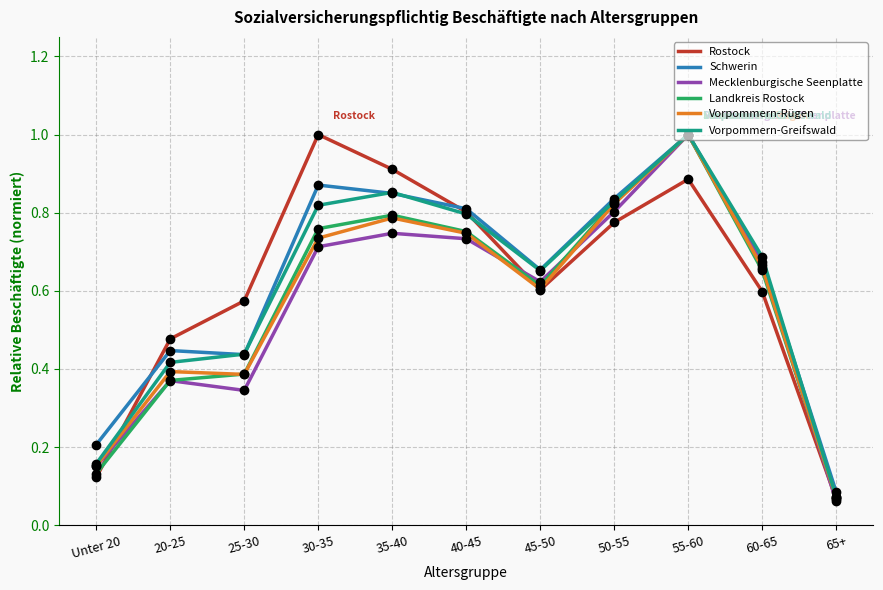

Where is the first local maximum for Landkreis Rostock?

35-40